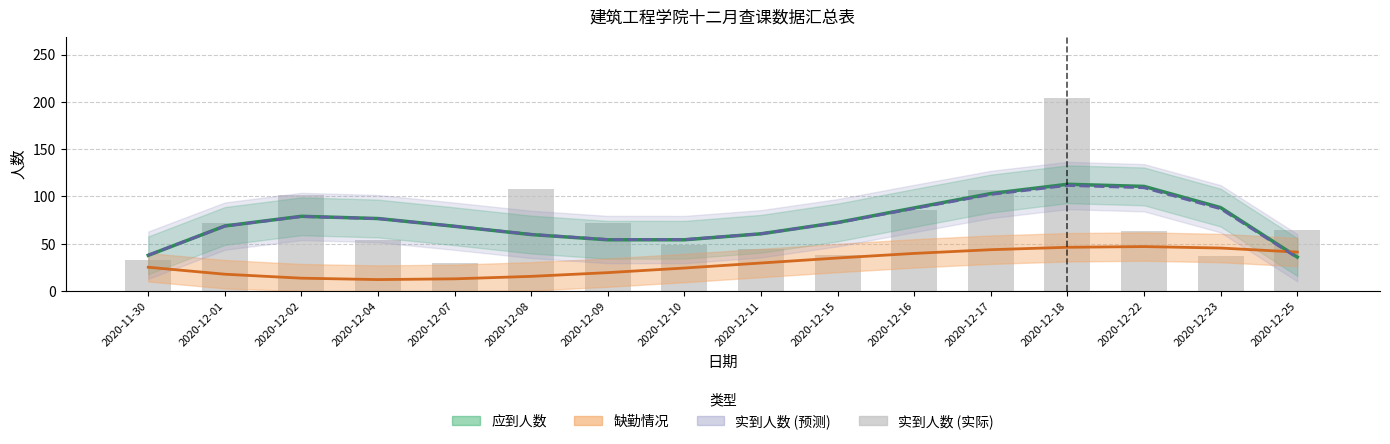

At 2020-12-01, list the series in order from largest to smallest.

实到人数, 应到人数 (趋势), 实到人数 (趋势), 缺勤情况 (趋势)